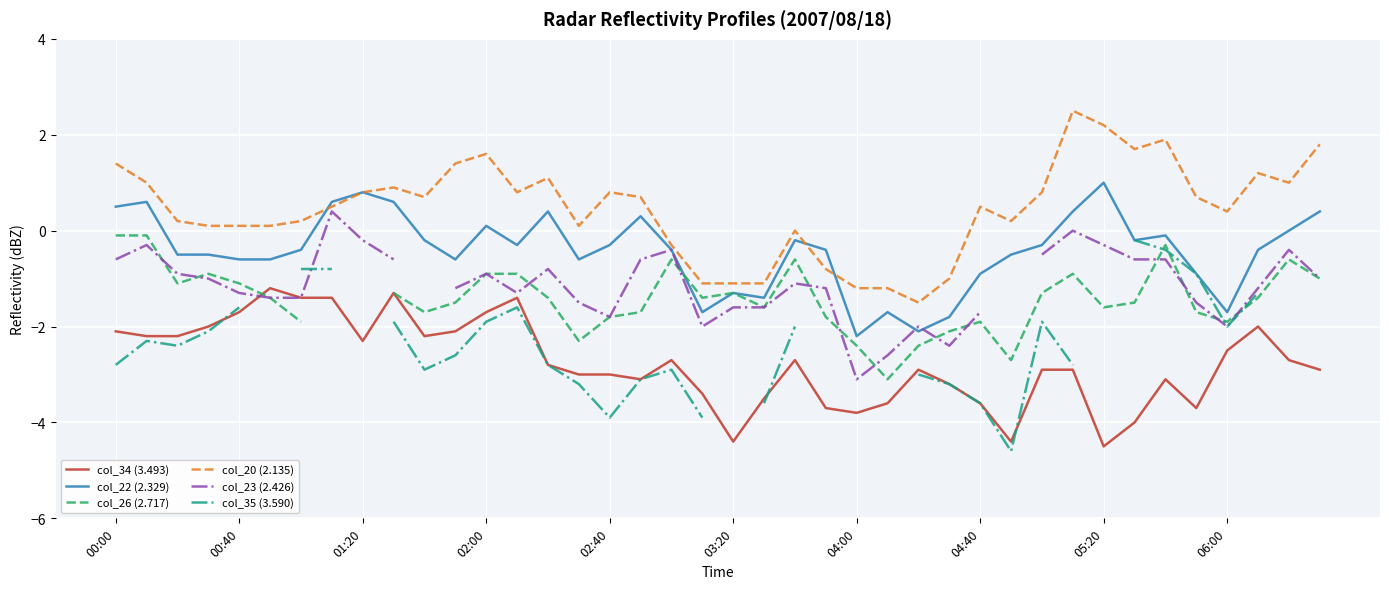

What are all the series names shown in the legend?

col_34 (3.493), col_22 (2.329), col_26 (2.717), col_20 (2.135), col_23 (2.426), col_35 (3.590)